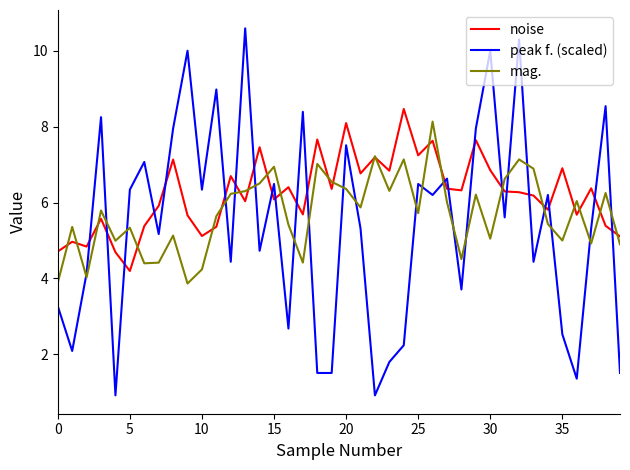

Which series has the largest range (max minus min)?

peak f. (scaled)